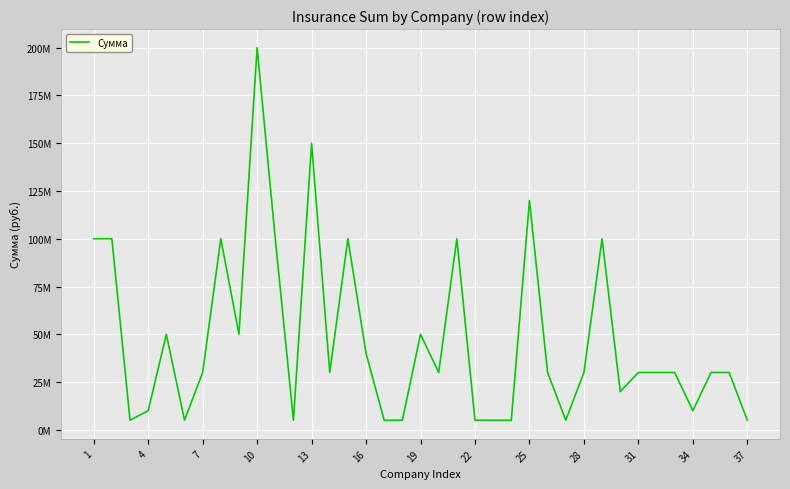

Does the chart display data point markers on the line(s)?

No